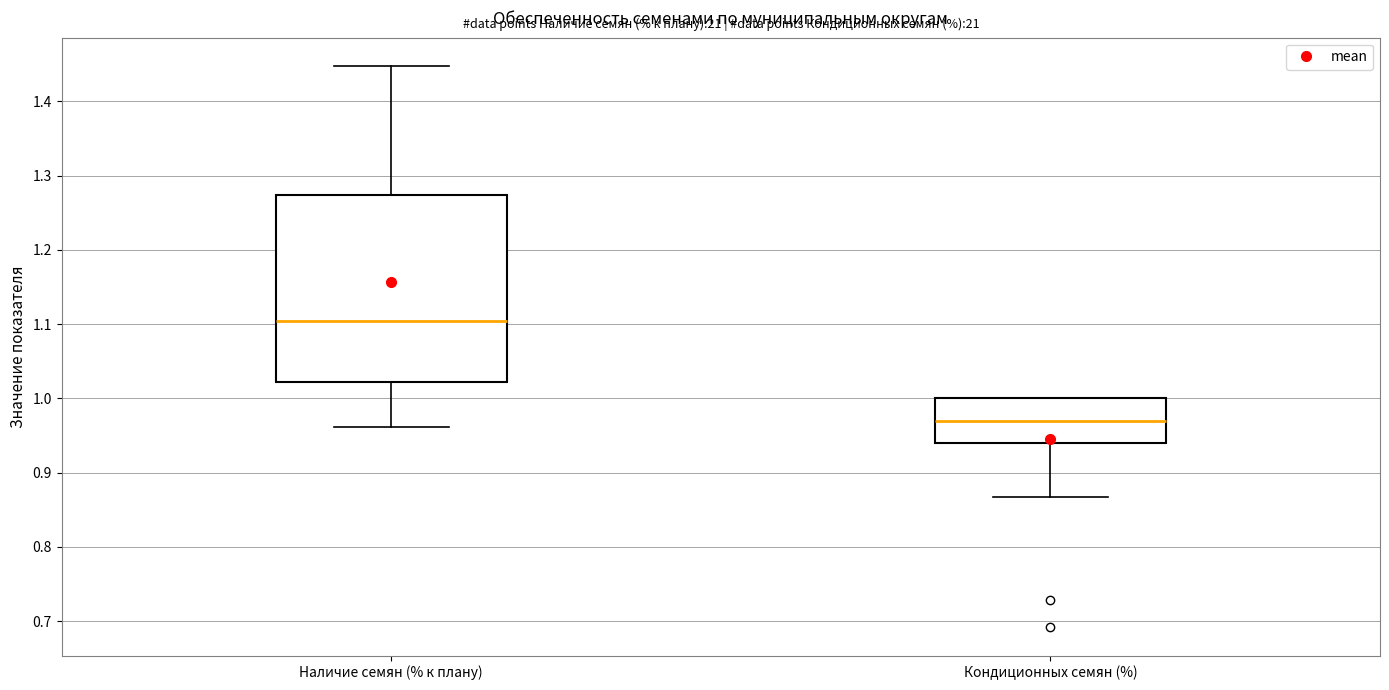

Reading left to right, read every box against the y-axis: the position of its median line, the range the box covers, and the ends of its whiskers. The values are not printed on the chart, so give them approximately, as read against the axis.

Наличие семян (% к плану): median 1.10, box 1.02 to 1.27, whiskers 0.96 to 1.45
Кондиционных семян (%): median 0.97, box 0.94 to 1.00, whiskers 0.87 to 1.00